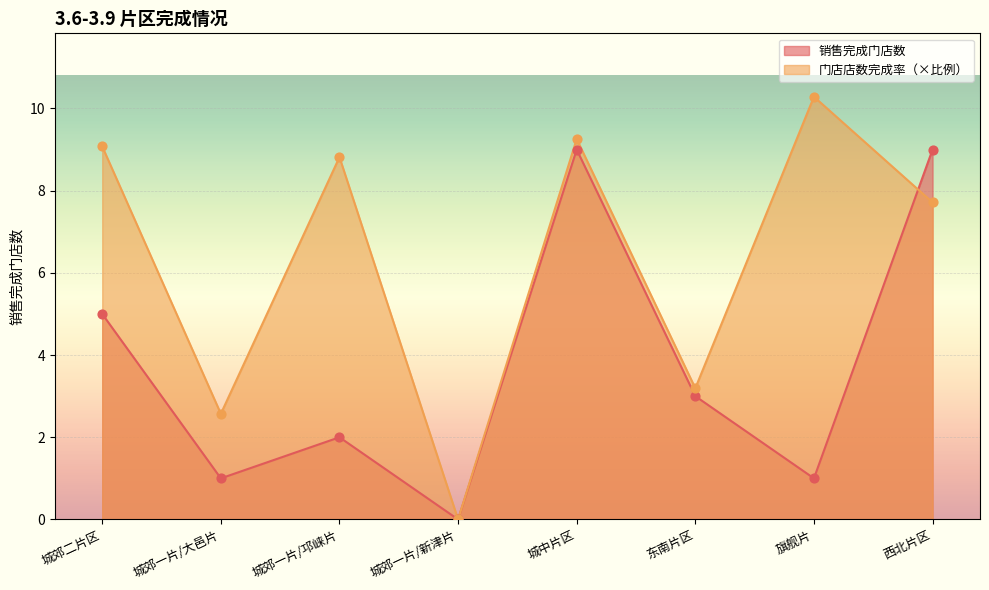

Which series has the widest spread of Y values?

门店店数完成率